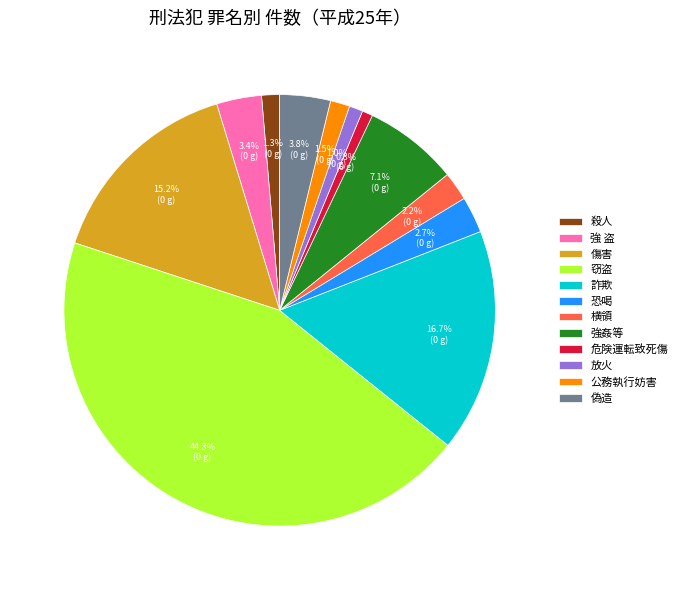

To the nearest percent, what percentage of the pie is 傷害?

15%